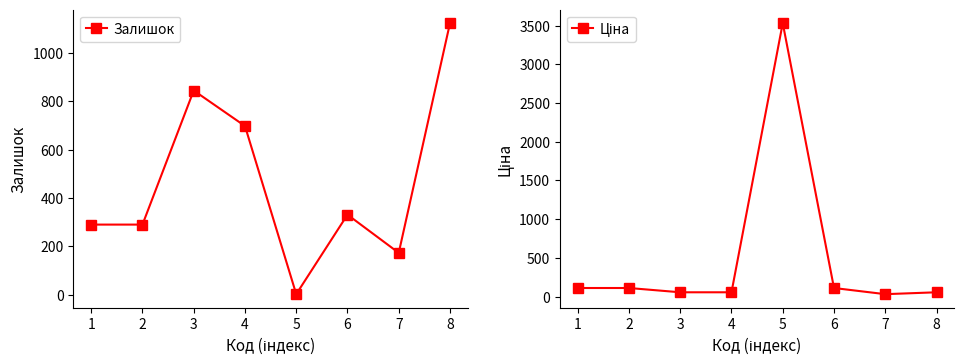

What is the sum of the Ціна values at 2 and 7?

141.5